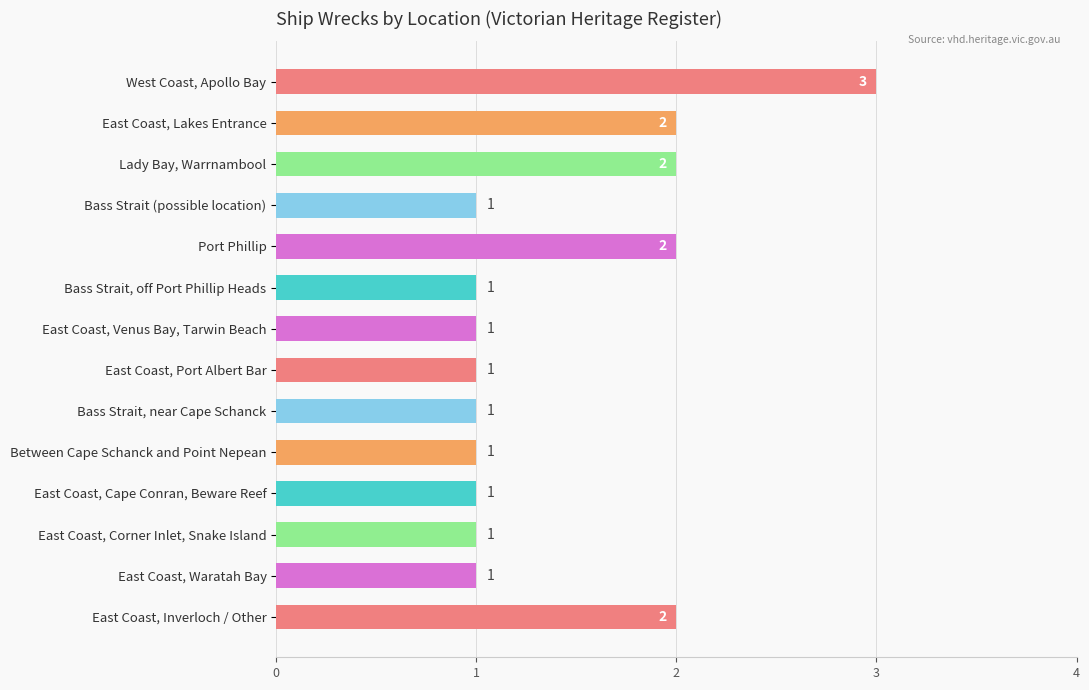

What is the sum of all values?

20